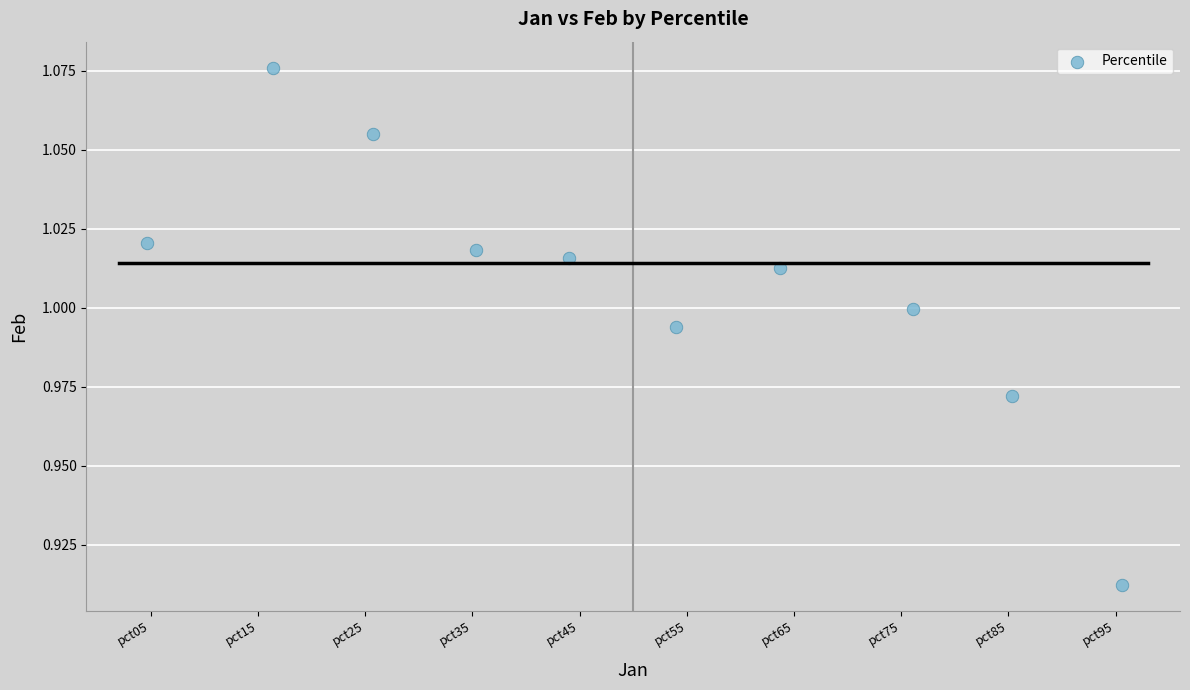

What is the average X value?

4.5